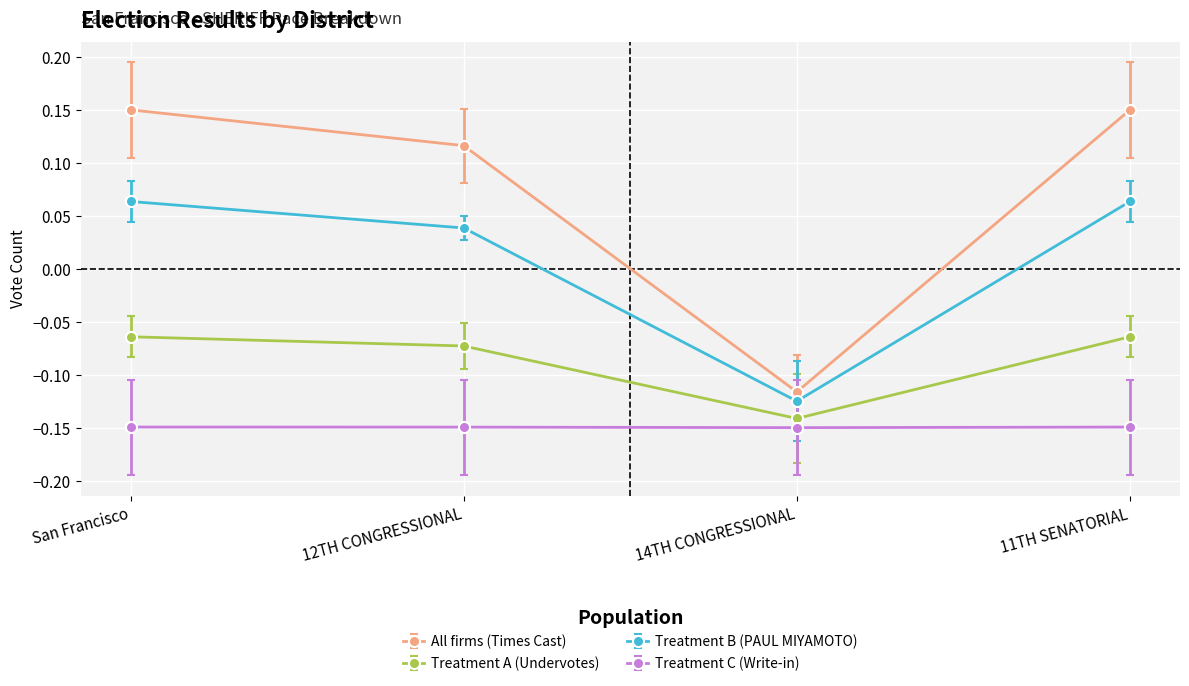

The Treatment B (PAUL MIYAMOTO) series shows 0.1 at 12TH CONGRESSIONAL. True or false?

False